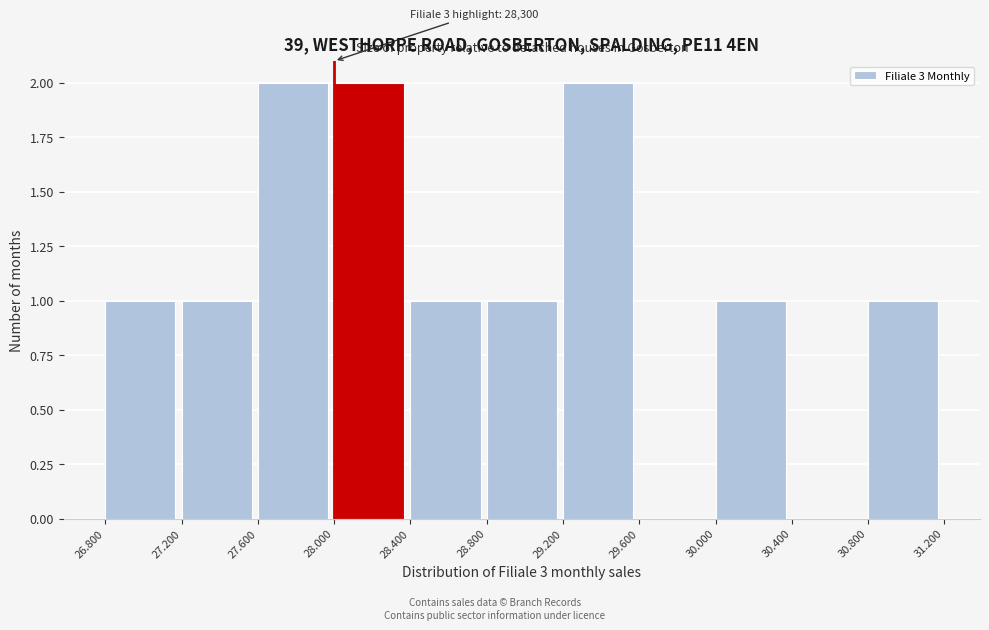

Reading left to right, what are all the values shown in this chart?

26.800=1	27.200=1	27.600=2	28.000=2	28.400=1	28.800=1	29.200=2	29.600=0	30.000=1	30.400=0	30.800=1